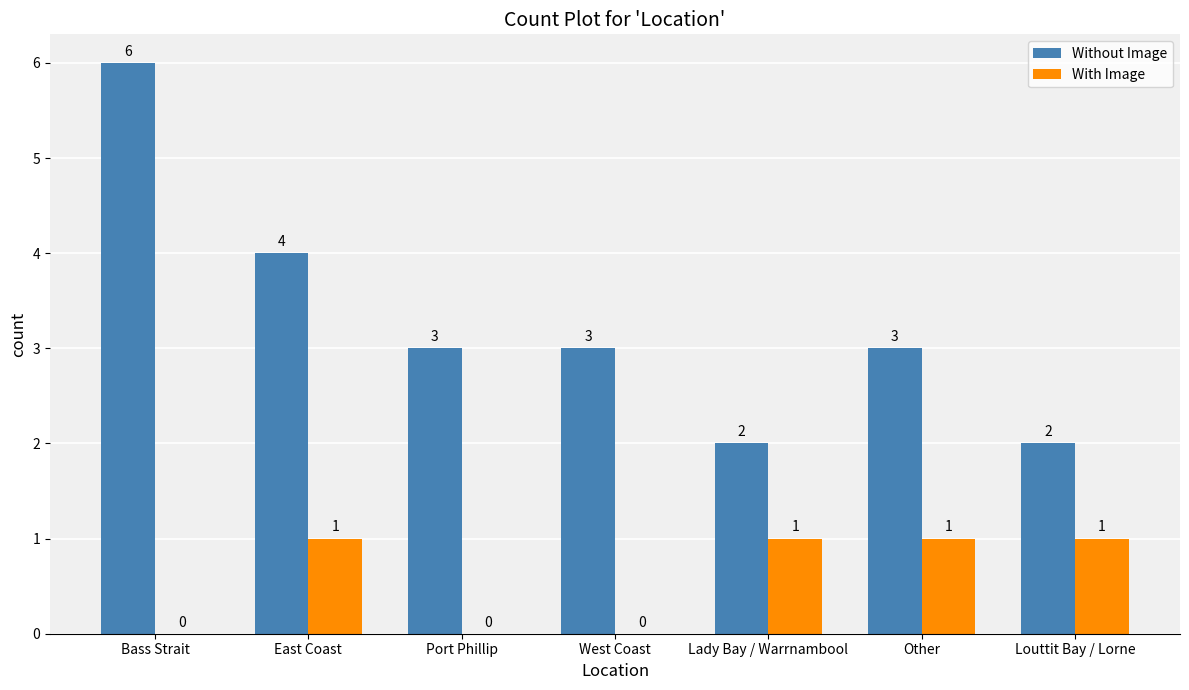

What is the sum of the Without Image values at Bass Strait and West Coast?

9